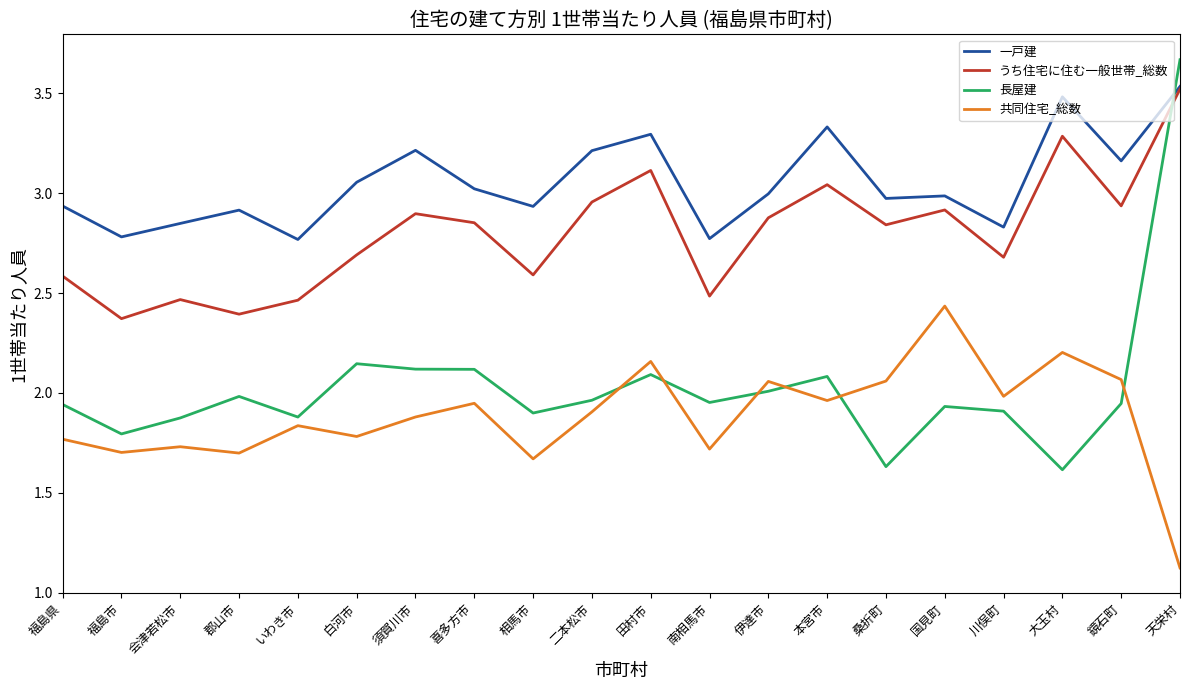

What is the spread (max minus min) of values at 福島県?

1.2